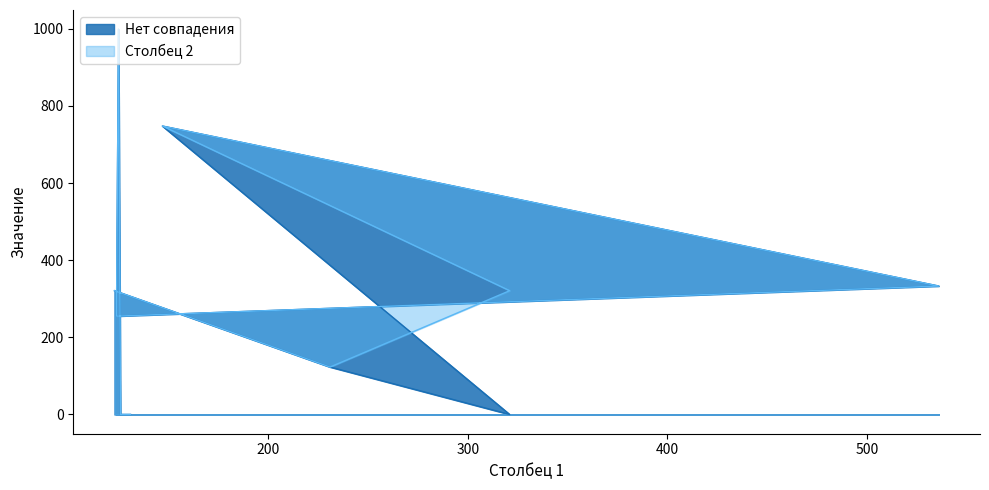

How many values in the Столбец 2 series exceed 123?

6